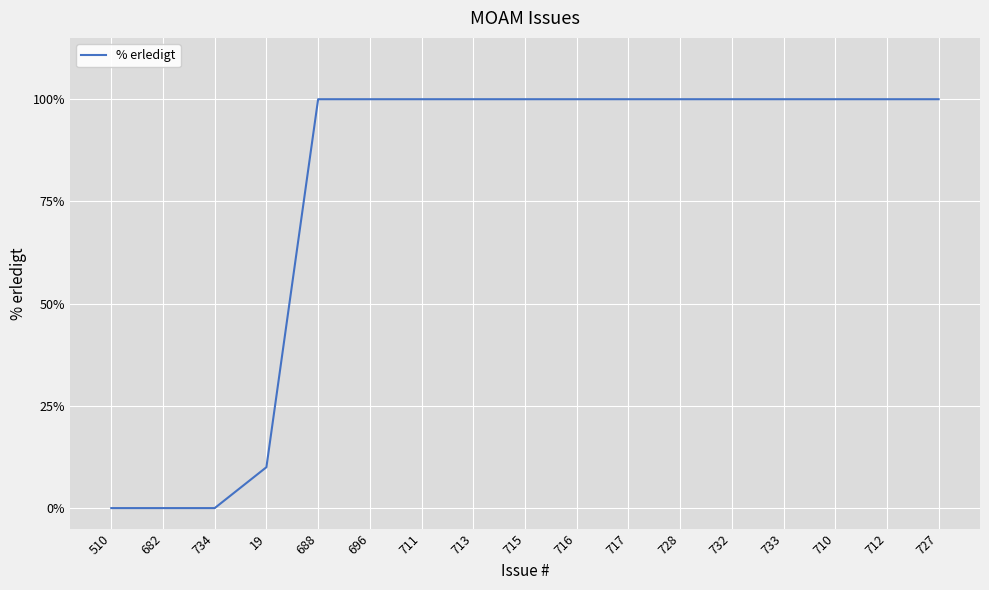

The value at 682 is -30. True or false?

False